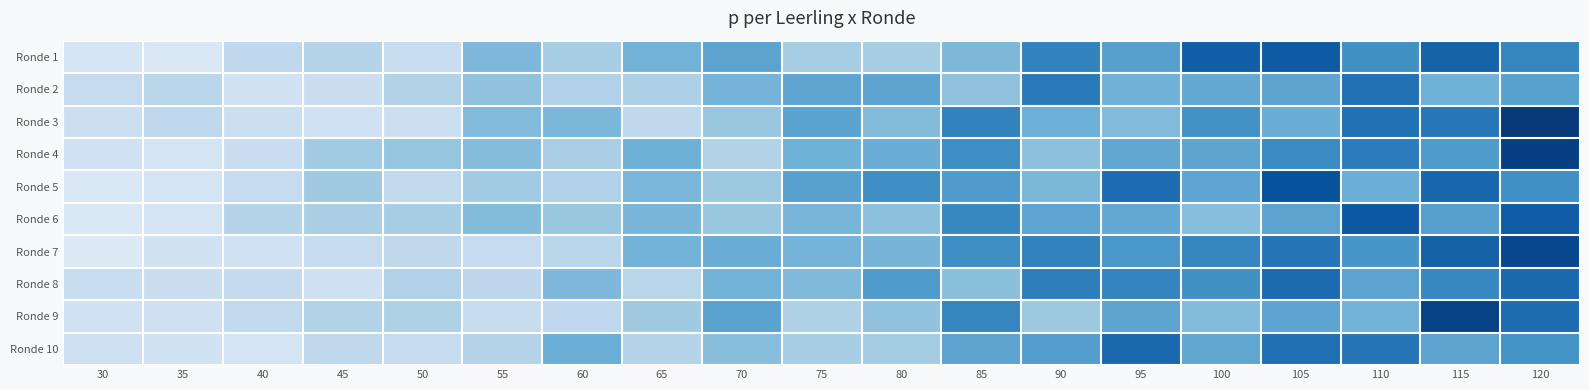

At which category is the sum across all series the highest?

120